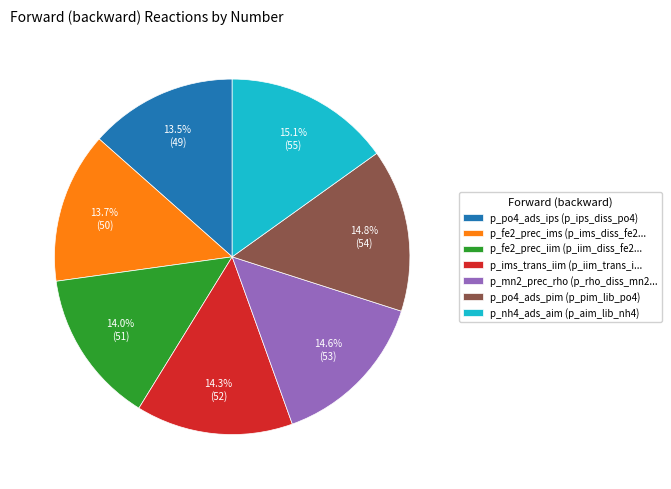

Is there any slice that represents more than half of the pie?

No